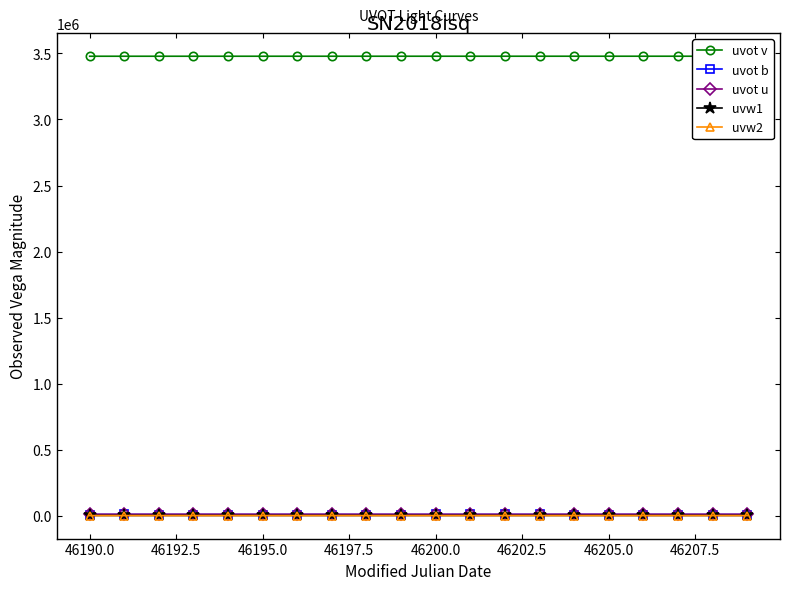

True or false: uvot b has more than 0 interior local peaks.

True